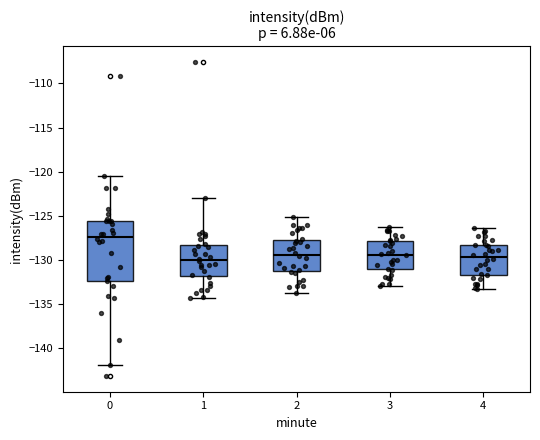

Where is the upper edge of the box at x = 0 on the y-axis? The values are not printed on the chart, so give them approximately, as read against the axis.

-125.5